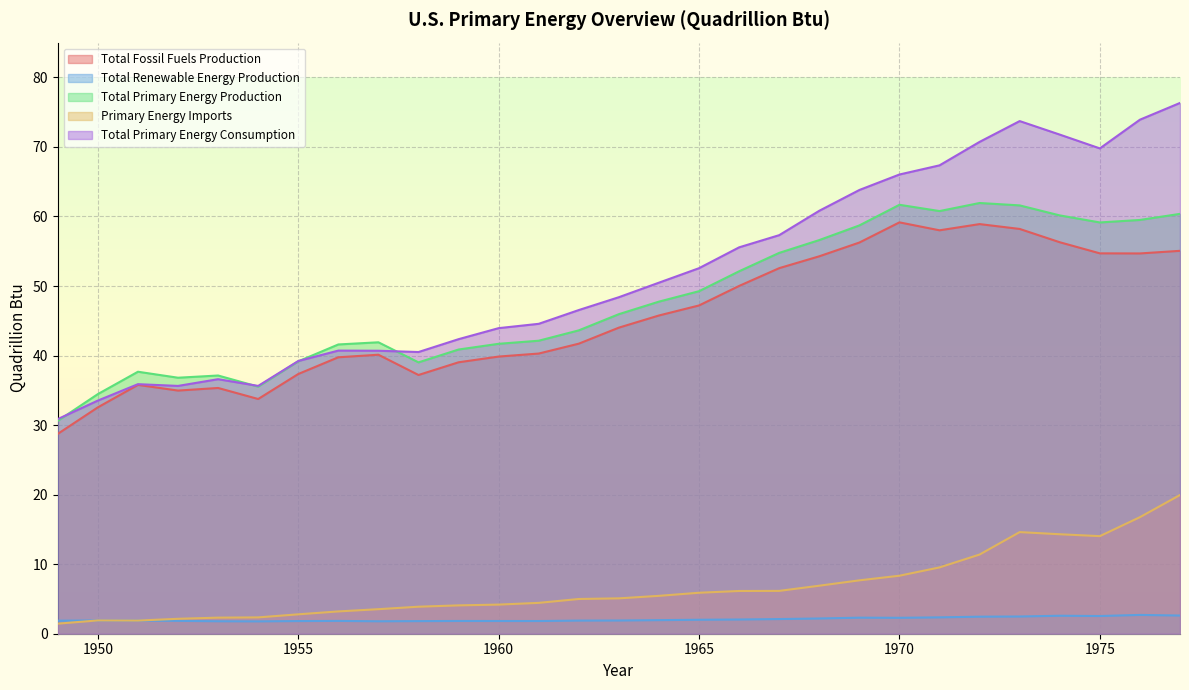

True or false: Total Fossil Fuels Production and Primary Energy Imports intersect in this chart.

False